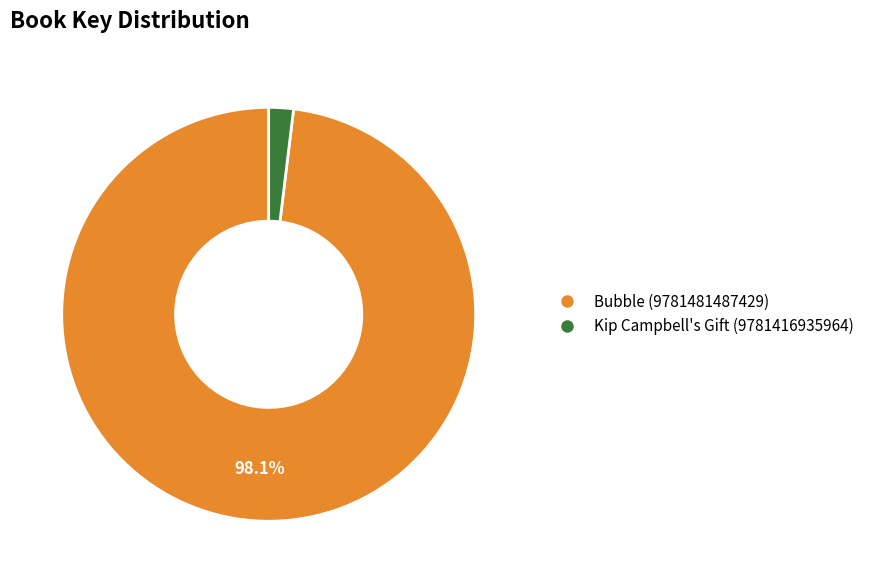

Is it true that Bubble (9781481487429) is 88% of the pie?

False